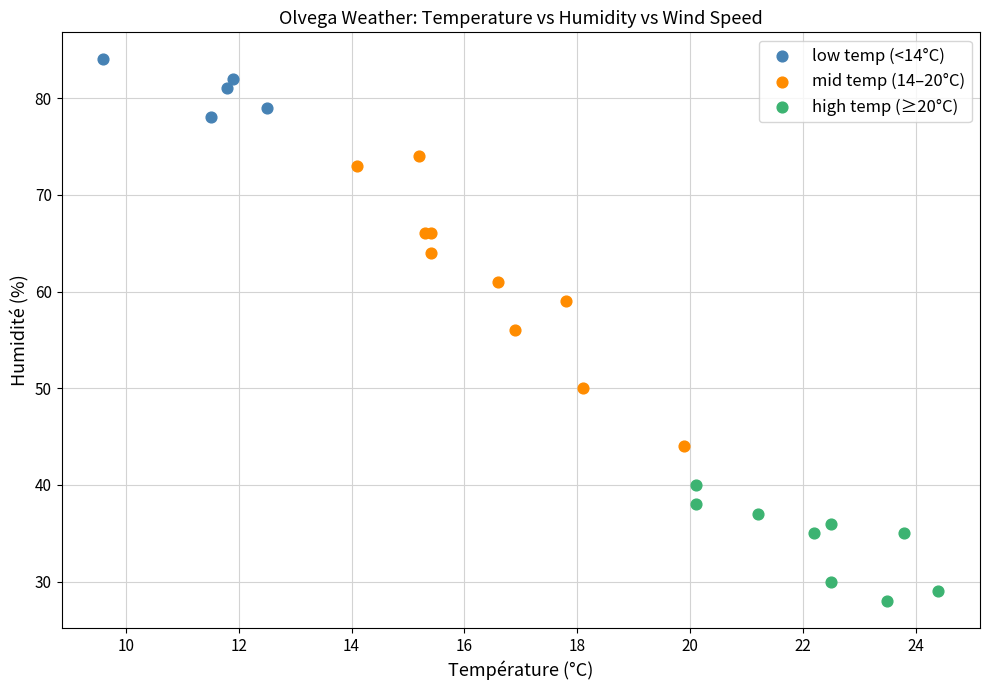

What are all the series names shown in the legend?

low temp (<14°C), mid temp (14–20°C), high temp (≥20°C)